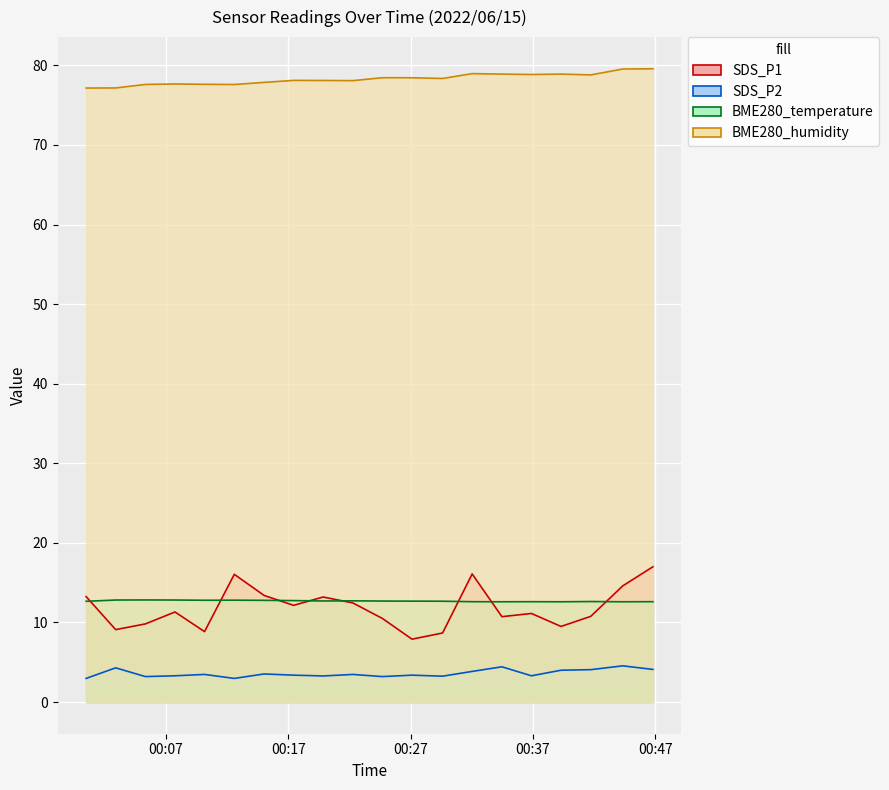

What is the spread (max minus min) of values at 2022/06/15 00:24:42?

75.2